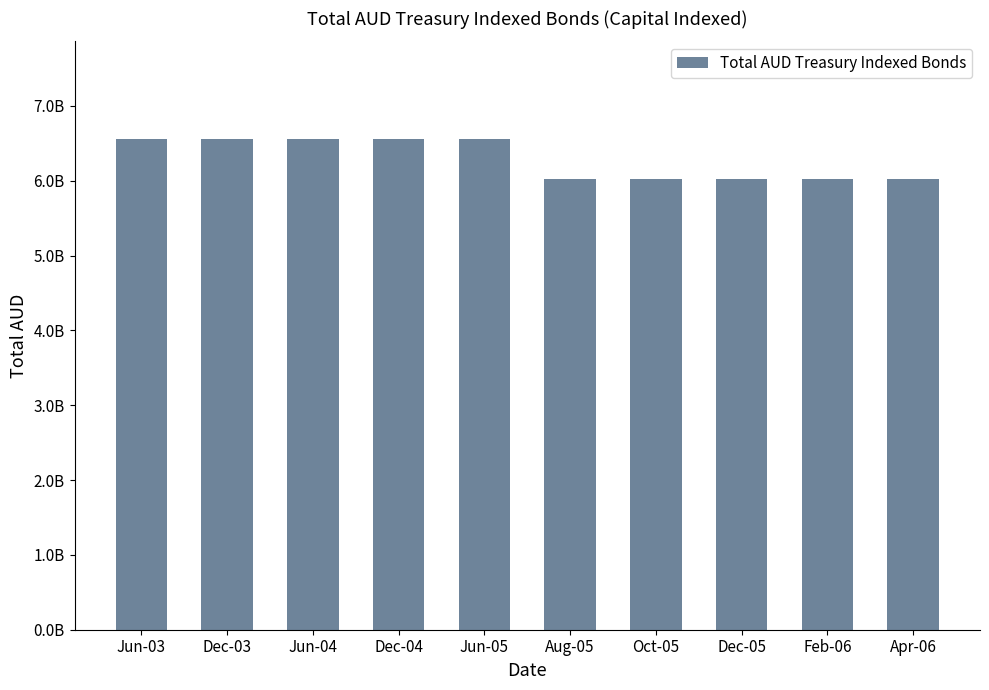

What is the label of the 10th bar from the left?

Apr-06